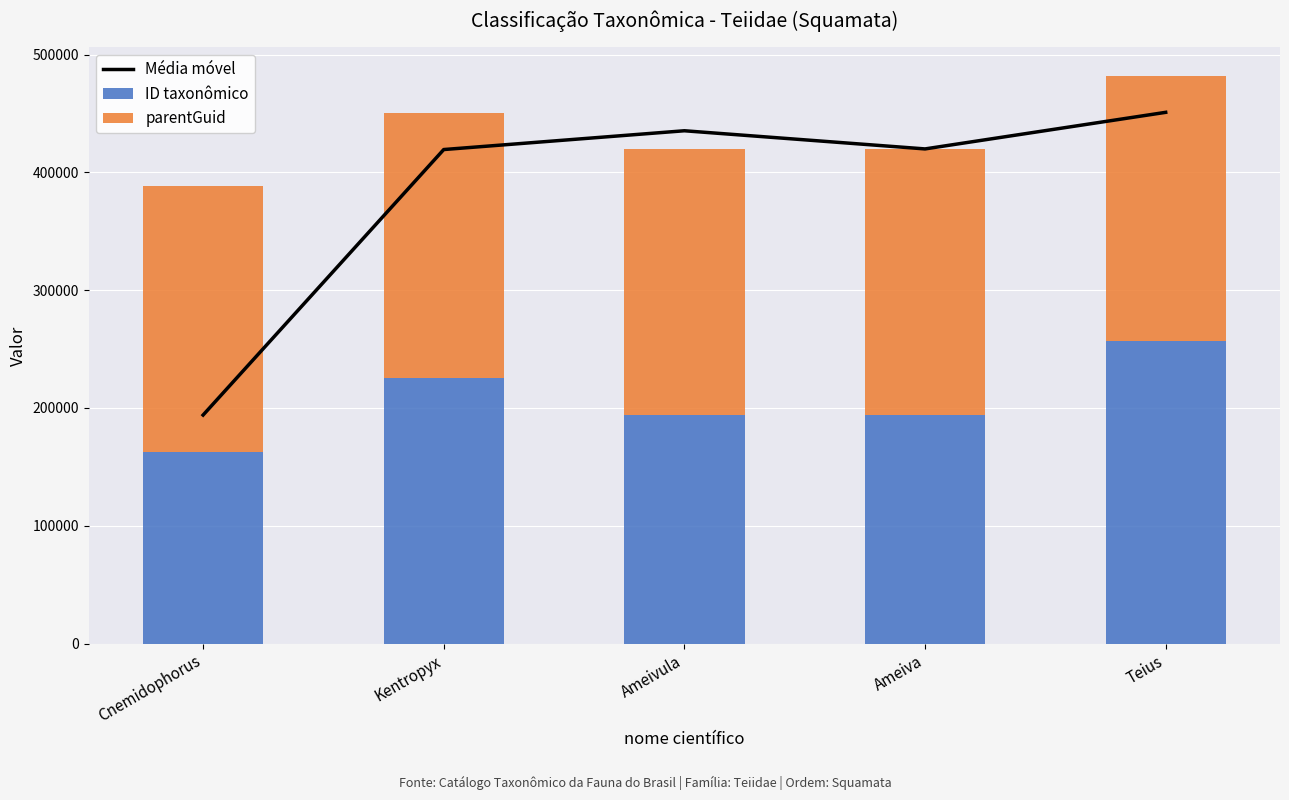

What position from the left is Ameivula?

3